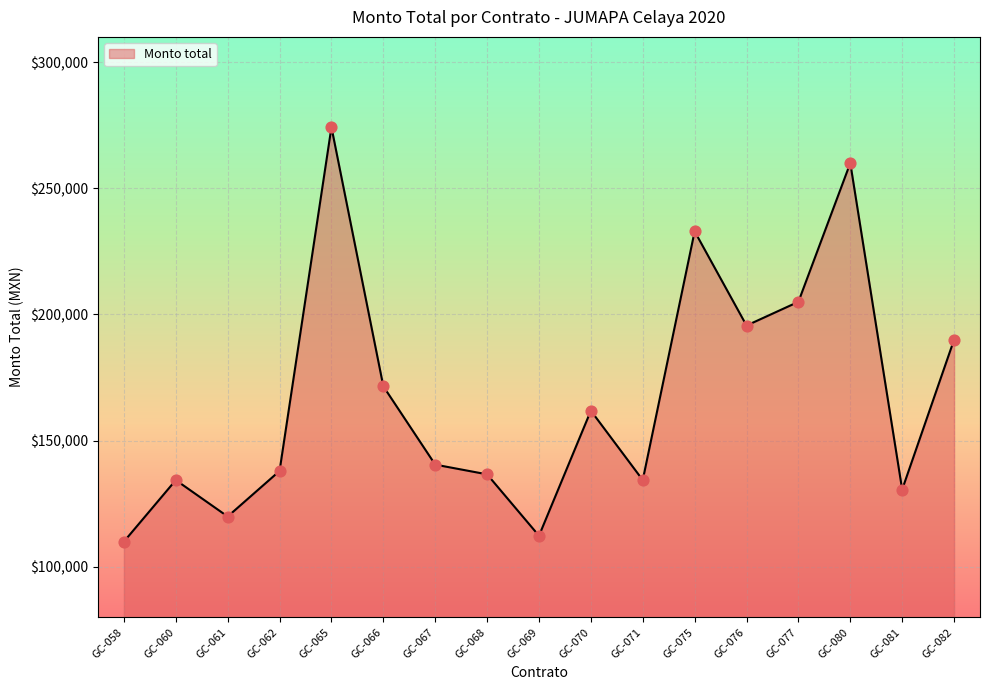

Between GC-081 and GC-060, which is larger?

GC-060